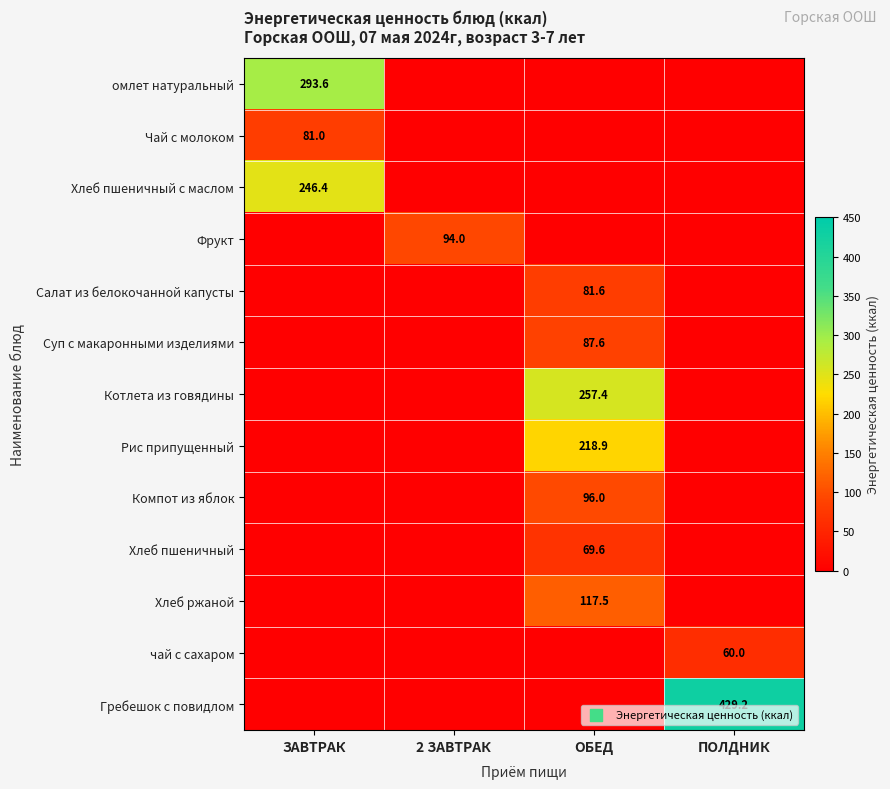

The value of Рис припущенный at ОБЕД is 85.0. True or false?

False